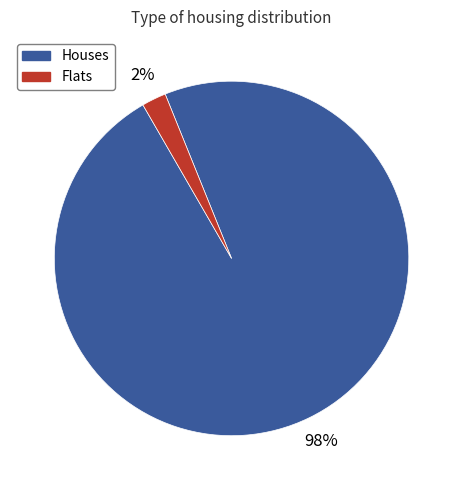

Is there a majority slice in this chart?

Yes